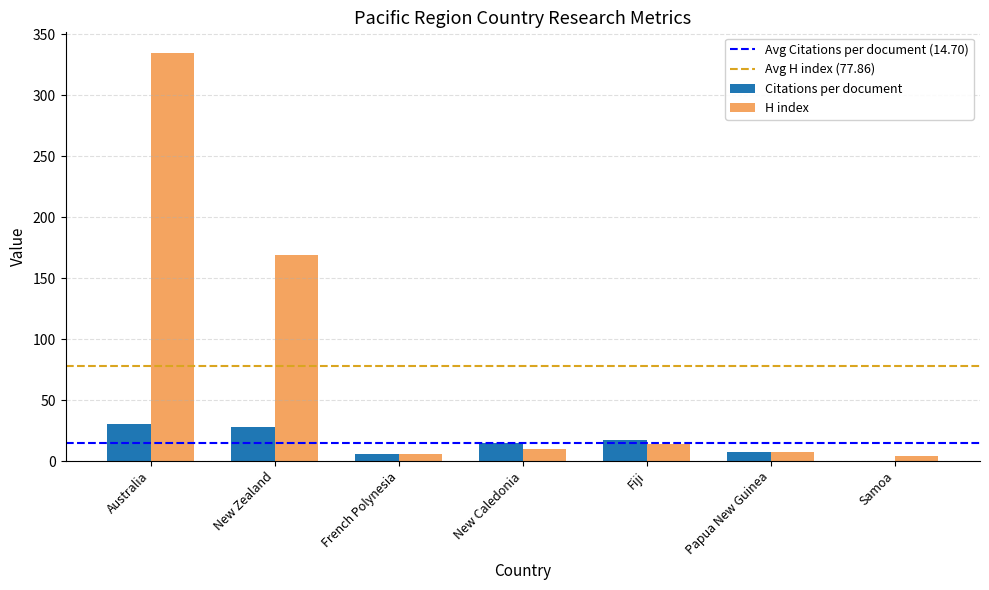

At which category is the sum across all series the highest?

Australia